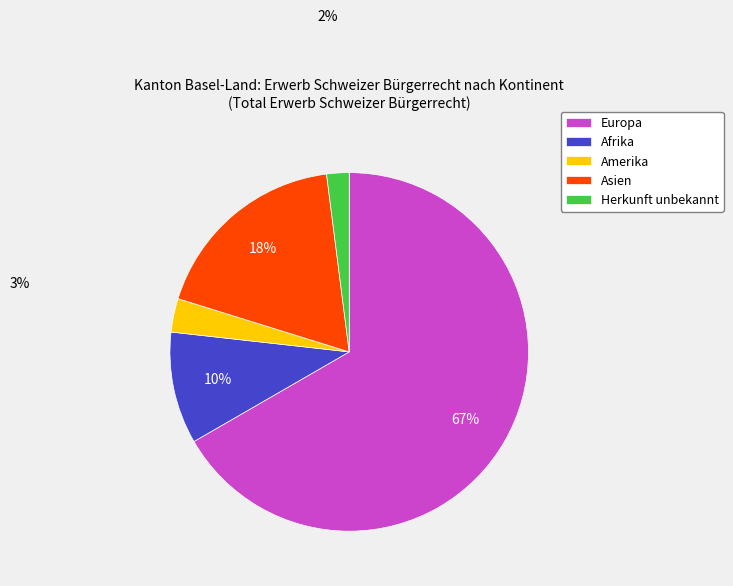

Which category has the biggest portion of the pie?

Europa